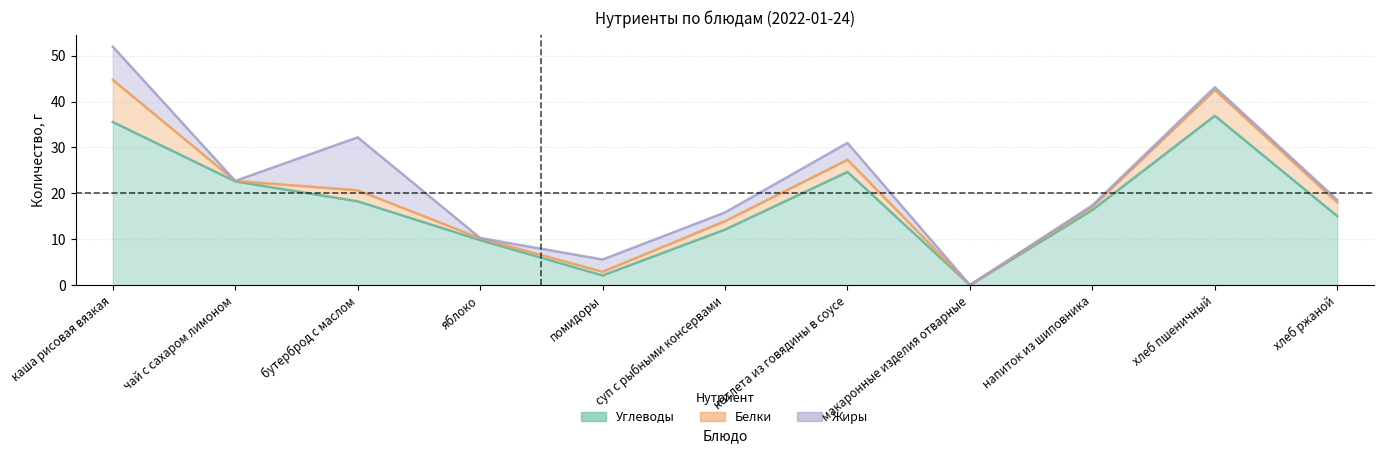

Which series has the largest range (max minus min)?

Углеводы